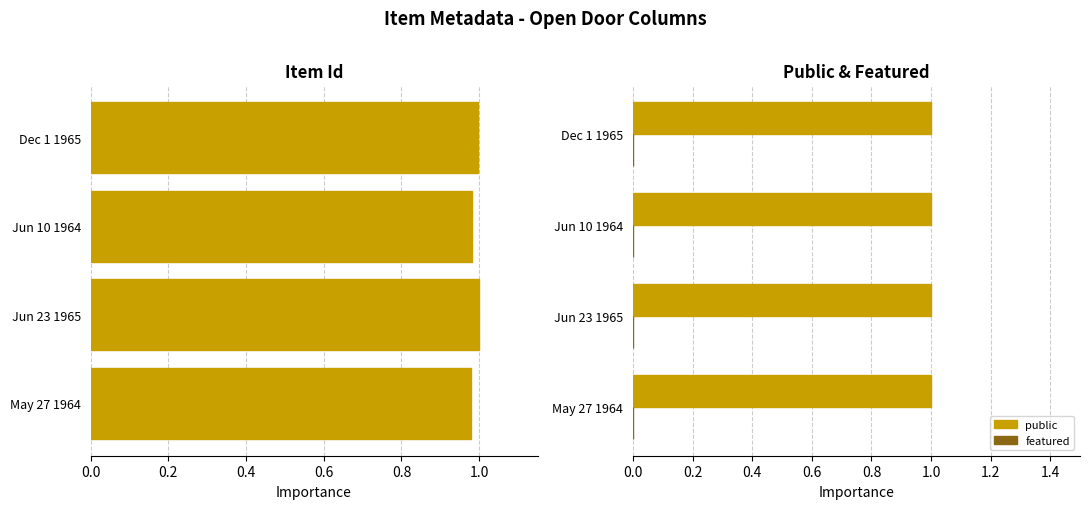

Is the value of public at 0.0 greater than the value of Item Id (normalized) at 0.2?

No